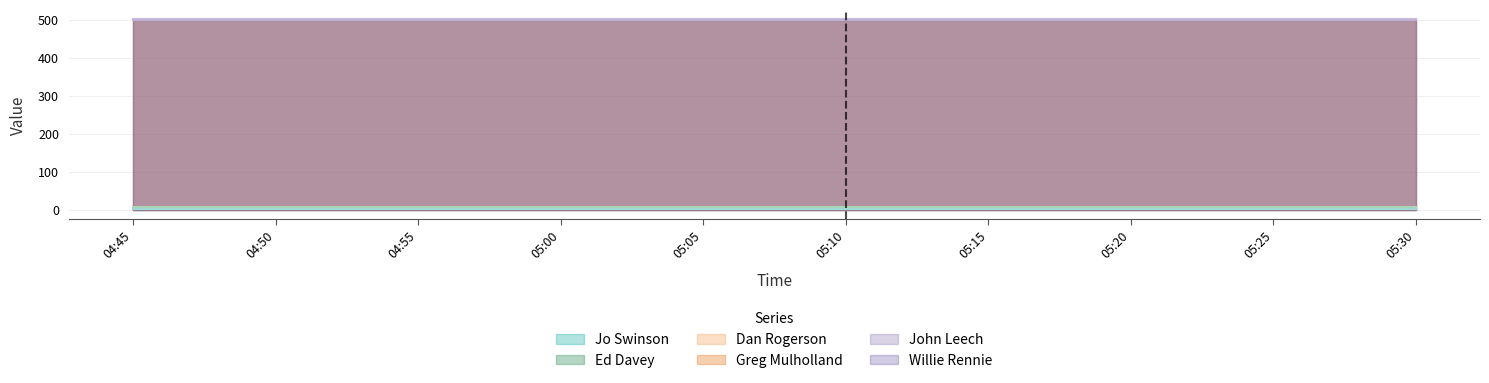

Does the chart have visible grid lines?

Yes